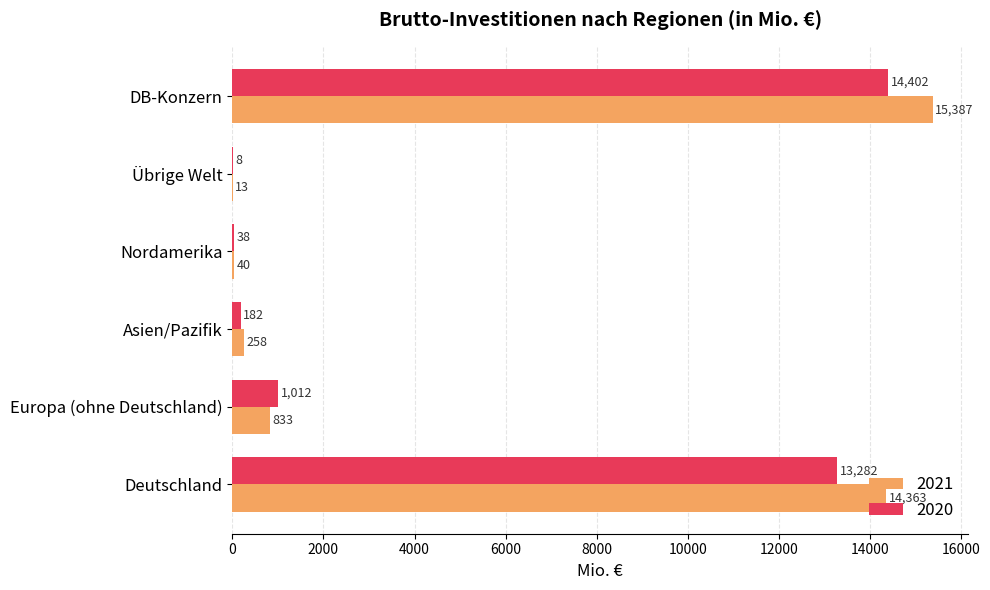

How many distinct data groups are displayed?

2